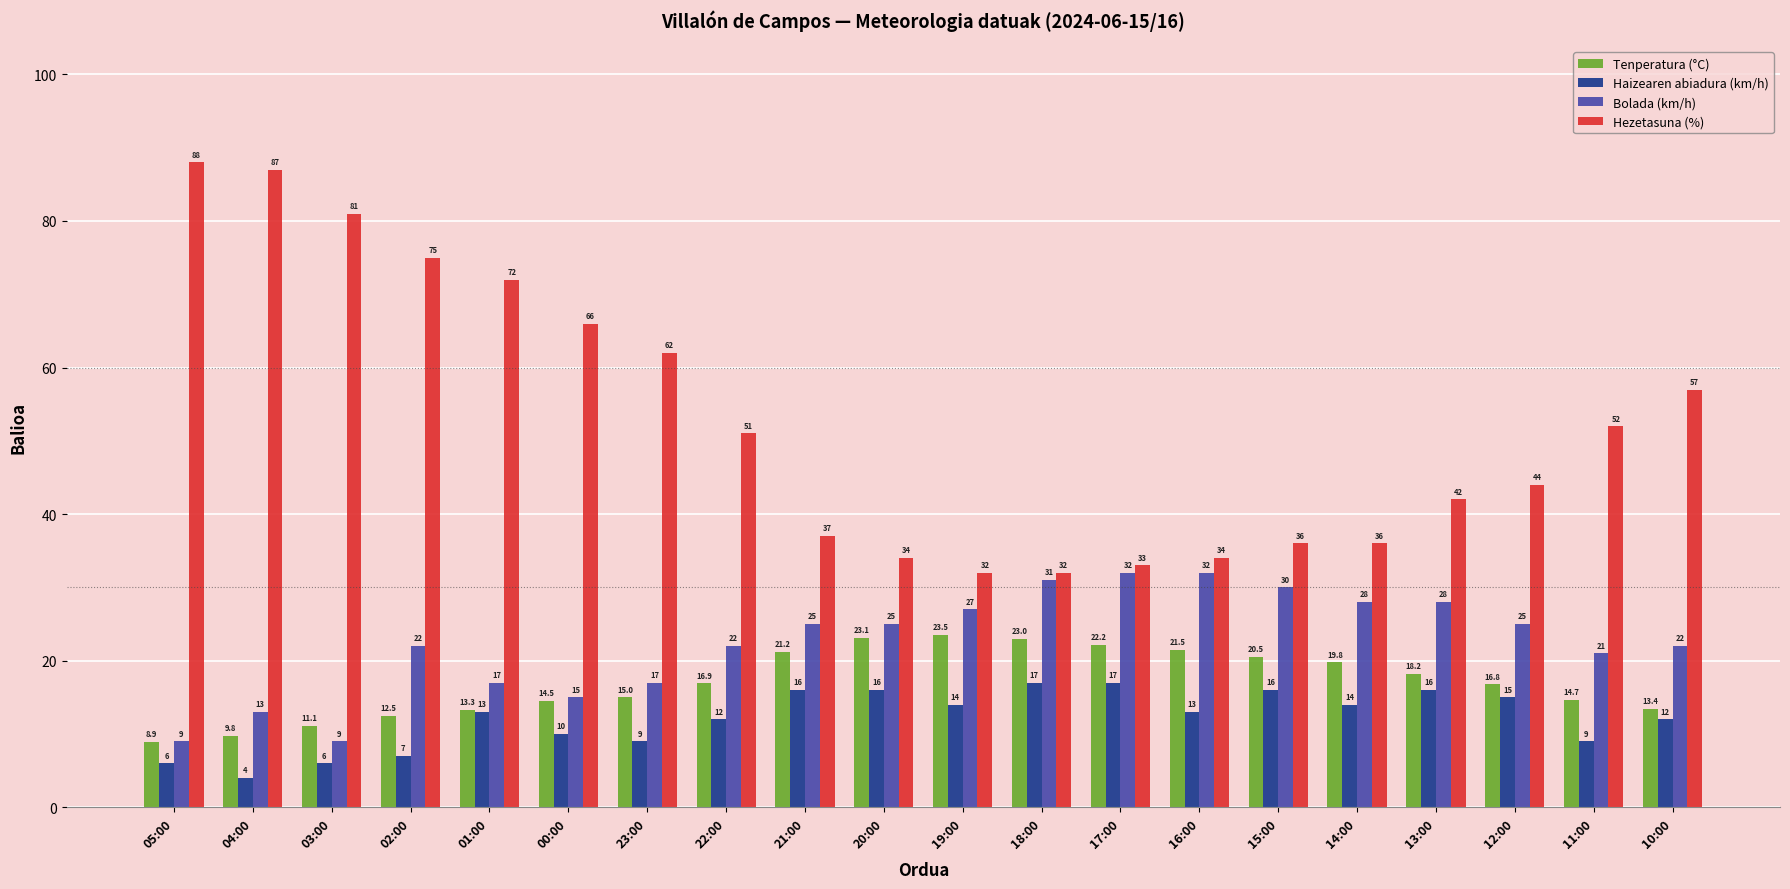

Rank the categories by Tenperatura (°C) value from lowest to highest.

05:00, 04:00, 03:00, 02:00, 01:00, 10:00, 00:00, 11:00, 23:00, 12:00, 22:00, 13:00, 14:00, 15:00, 21:00, 16:00, 17:00, 18:00, 20:00, 19:00